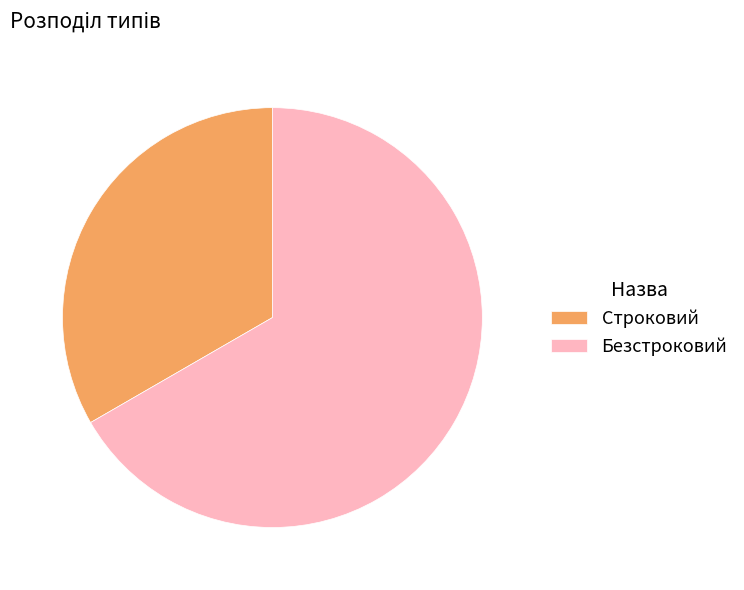

How many segments does this pie chart have?

2